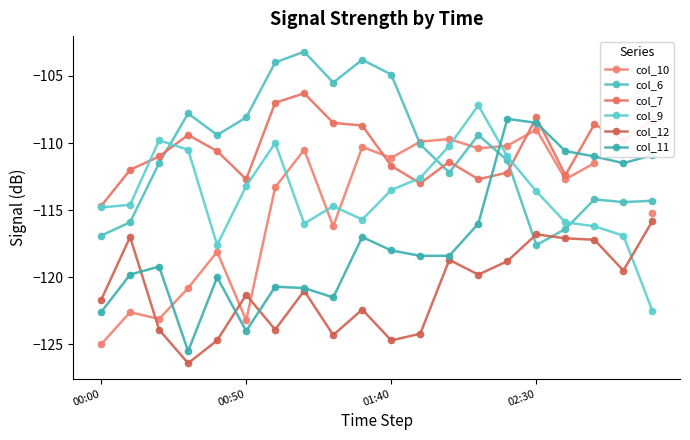

What is the total value across all series at 7?

-677.8